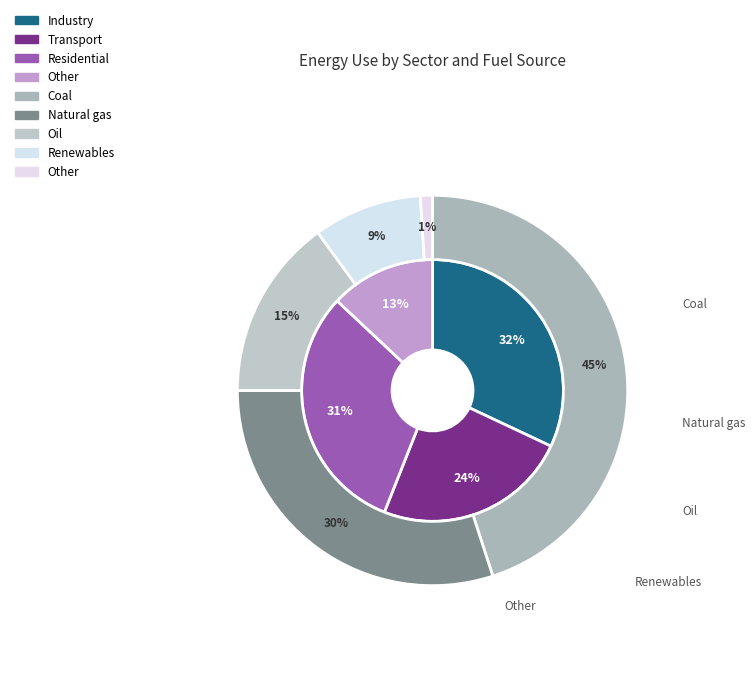

To the nearest percent, what portion does 0.004 represent?

15%